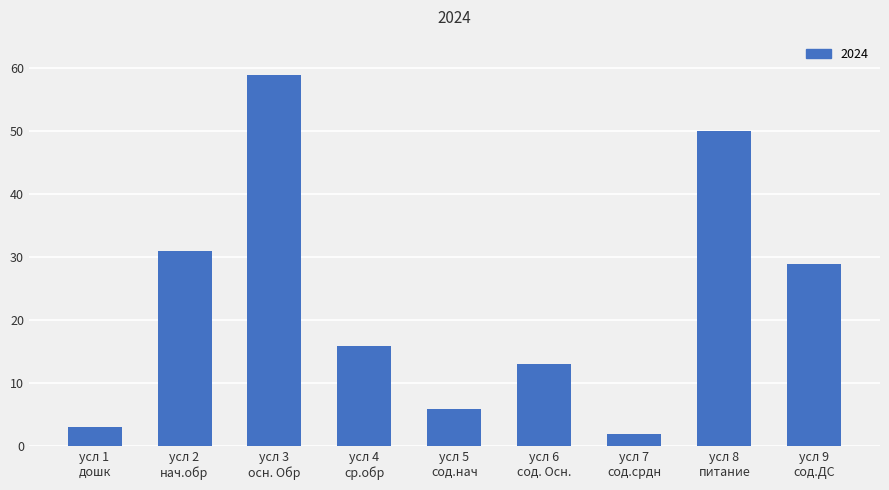

What is the maximum value shown in the chart?

59